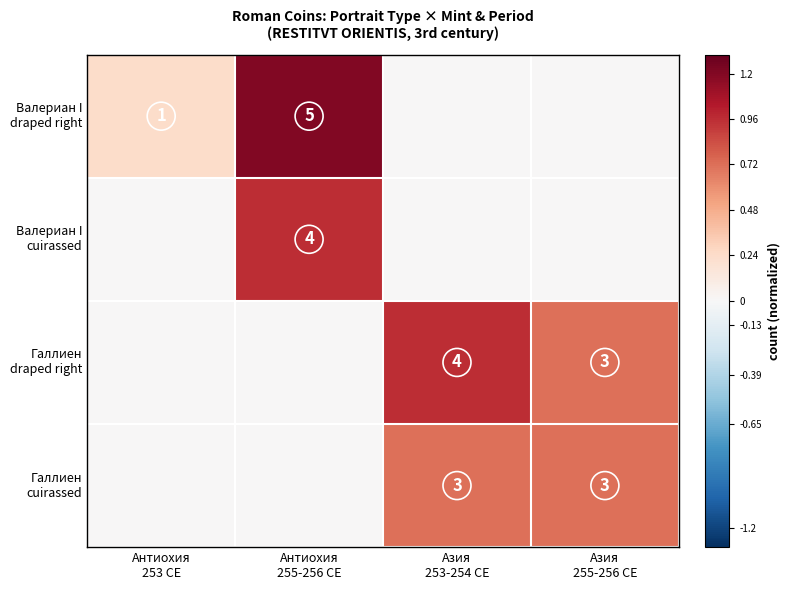

How many data points in Валериан I cuirassed are above 0?

1